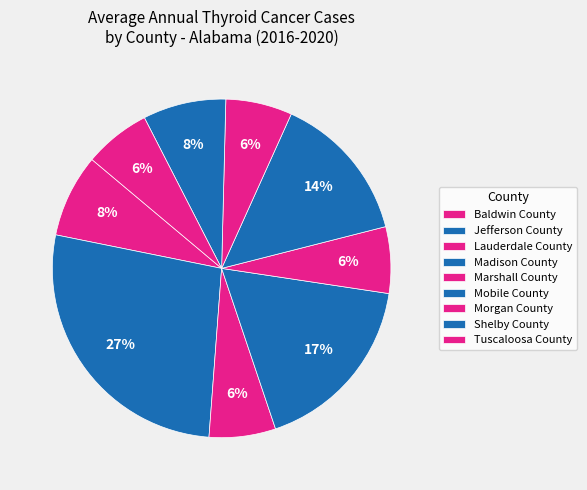

How many segments does this pie chart have?

9